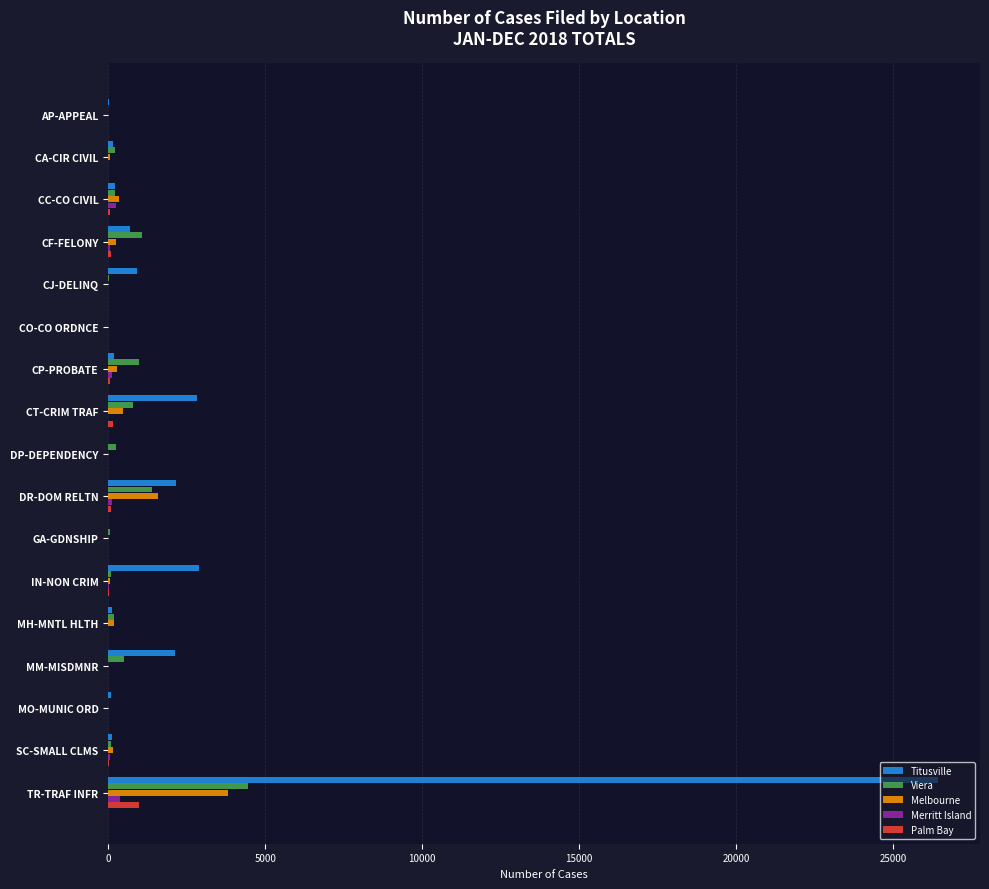

Is it true that Viera equals 1941 at AP-APPEAL?

False